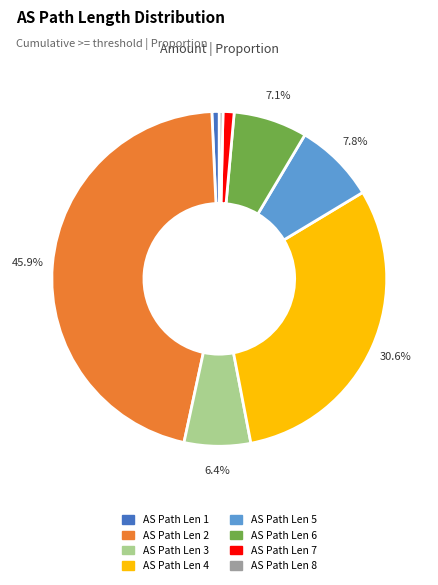

Does any single category account for the majority?

No